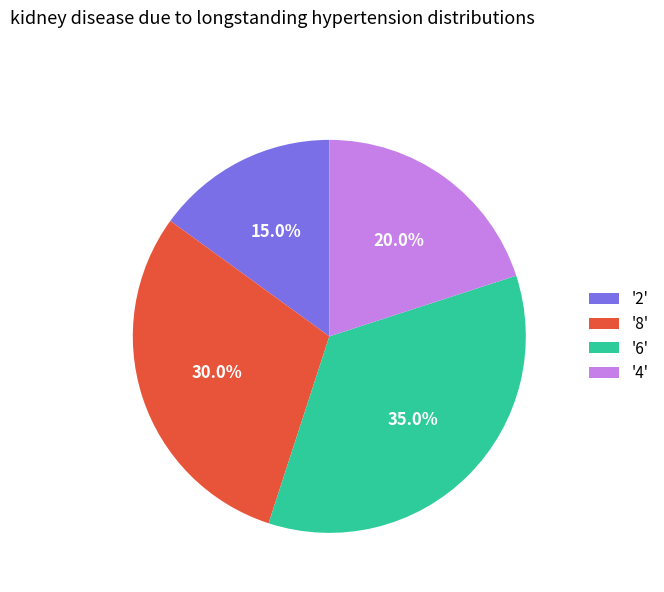

How many slices are in this pie chart?

4